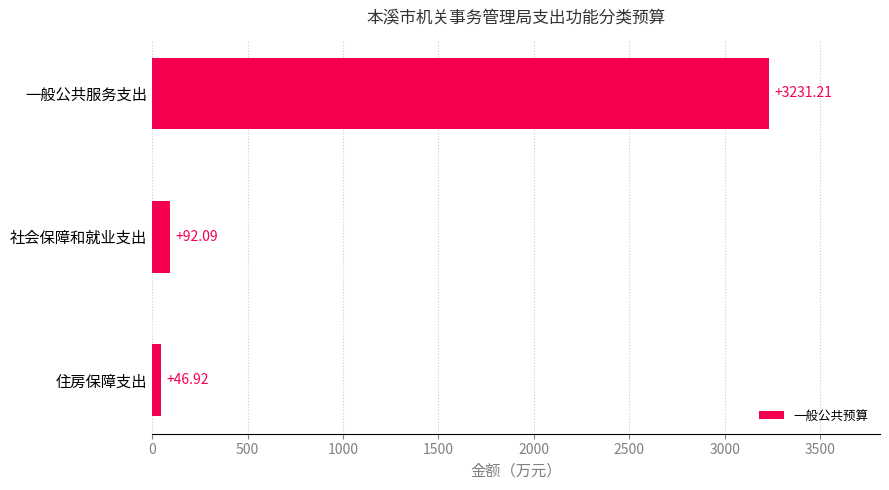

What is the label of the 1st bar from the top?

一般公共服务支出